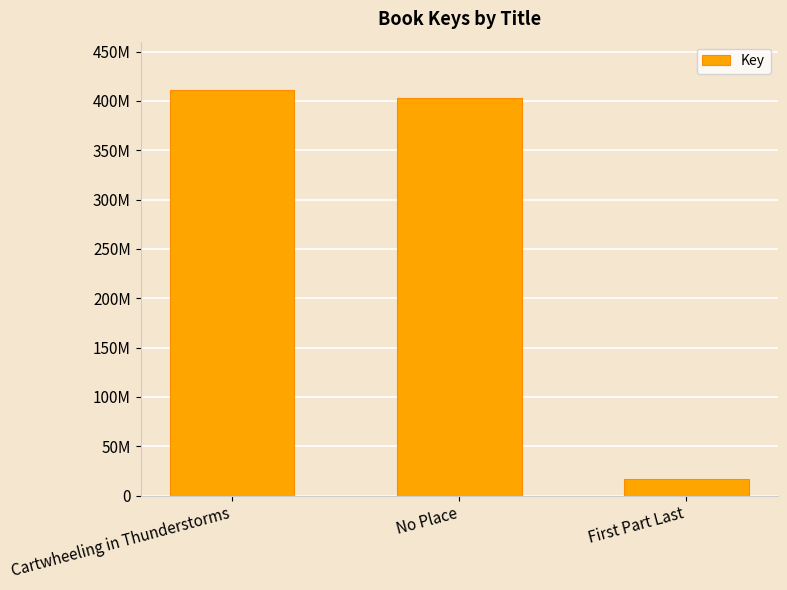

What is the label of the 2nd bar from the right?

No Place